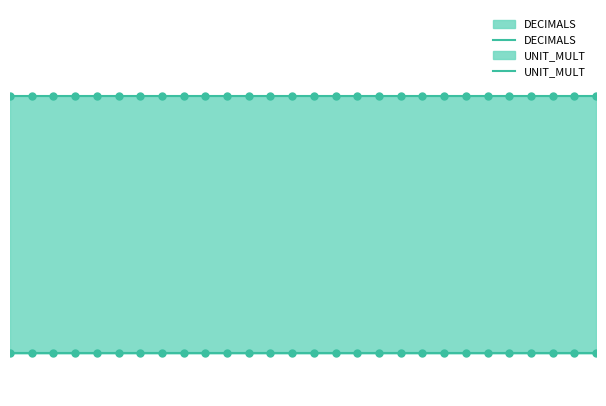

True or false: UNIT_MULT and DECIMALS intersect in this chart.

False